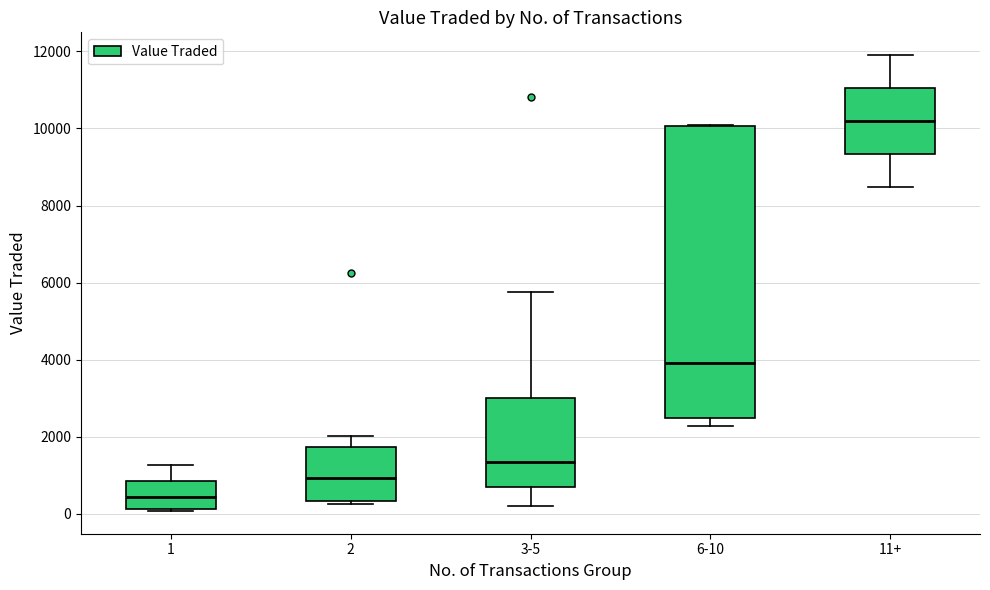

Which box's median line is the highest?

11+